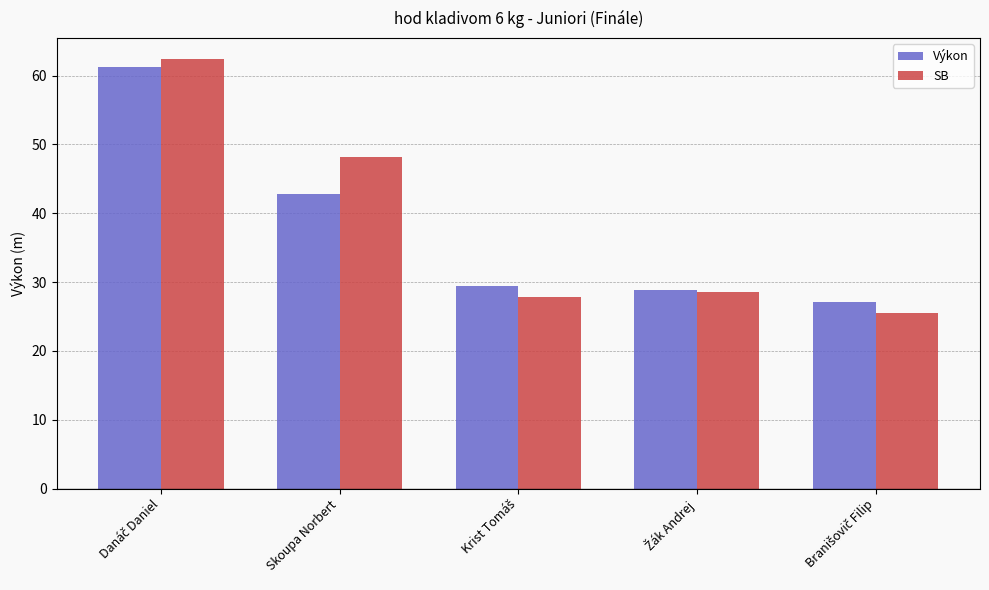

How many series are shown in this chart?

2